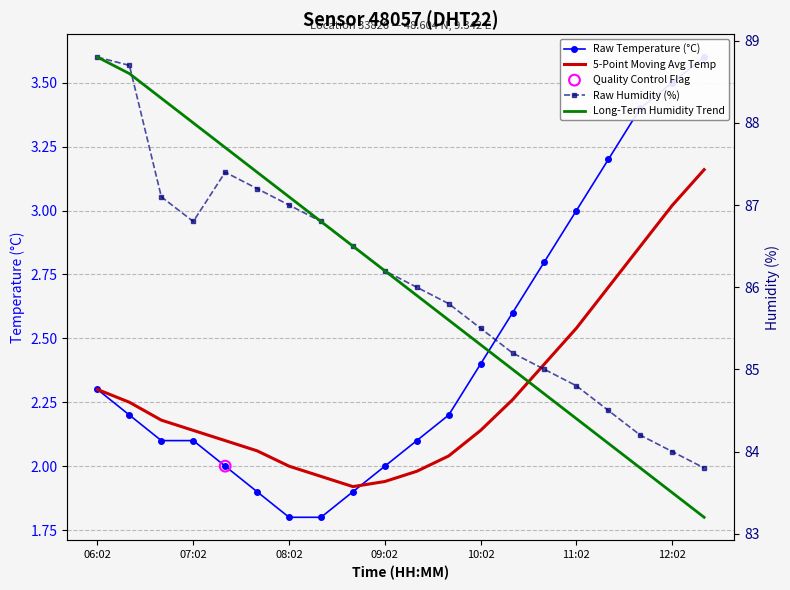

Which series contains the highest Y value?

Raw Humidity (%)